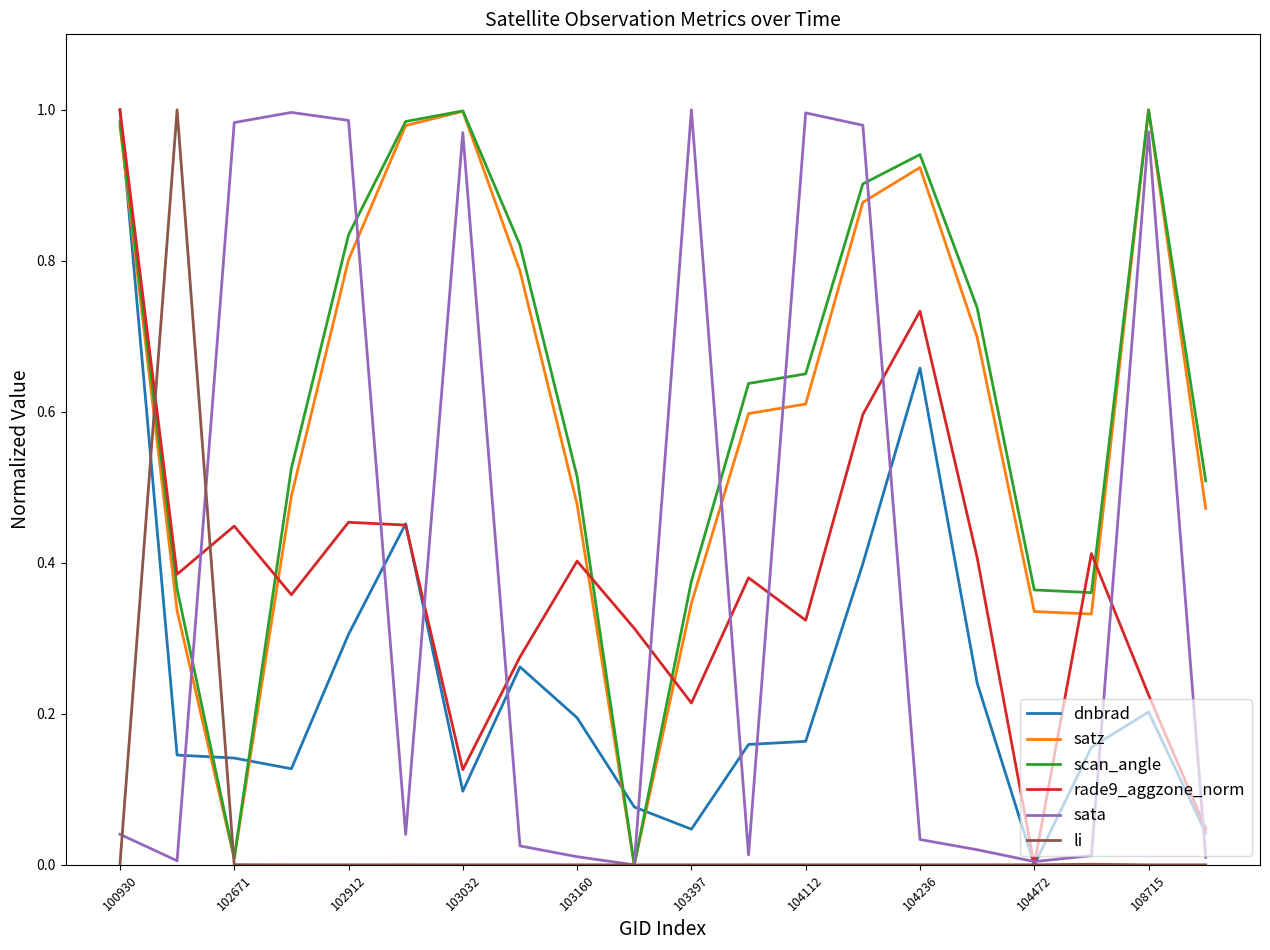

True or false: dnbrad and satz cross at least once.

True